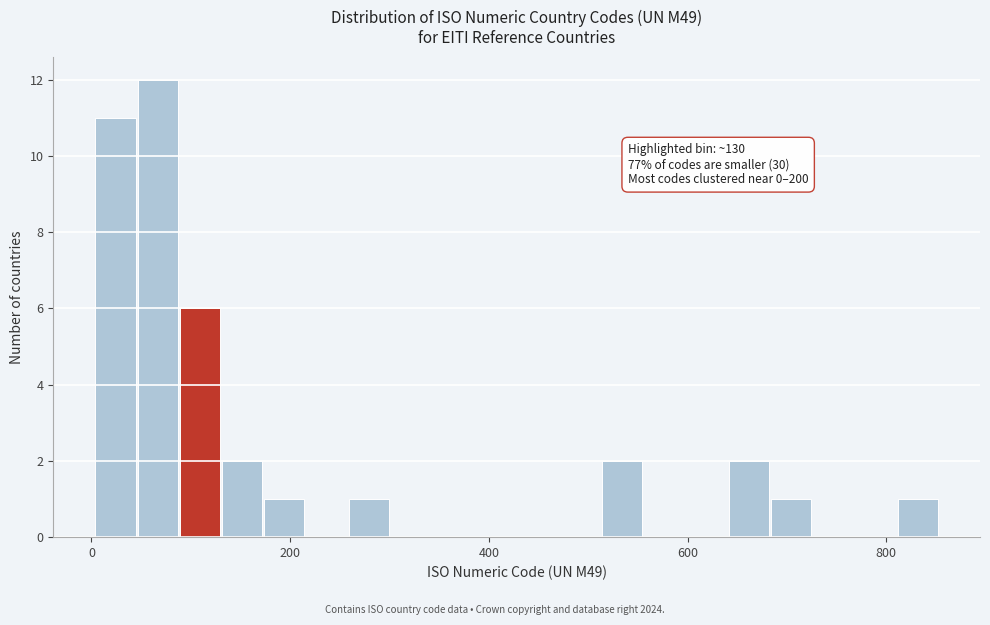

Read against the x-axis, roughly where is the centre of the tallest bar?

60